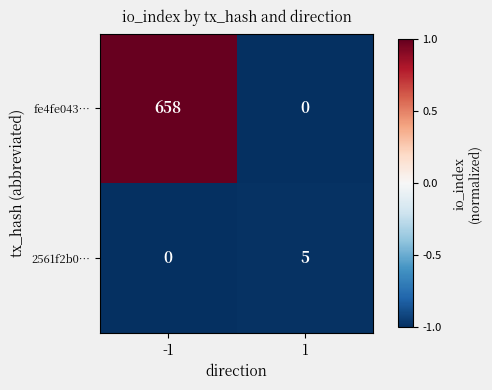

Is it true that 2561f2b0… equals 2 at -1?

False